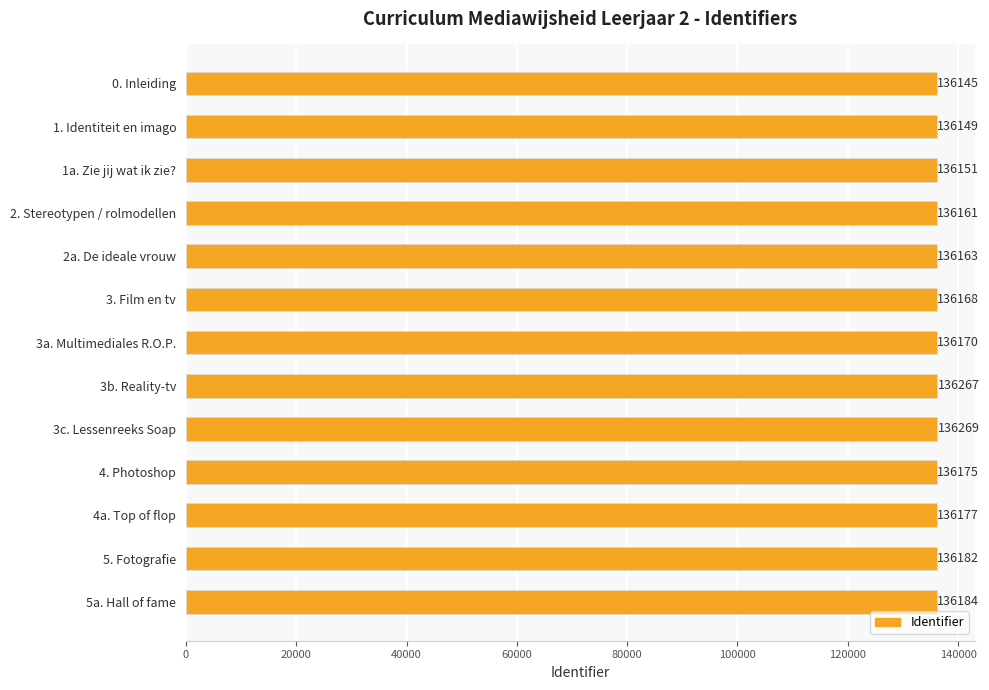

What is the sum of the values at 0. Inleiding and 2. Stereotypen / rolmodellen?

272306